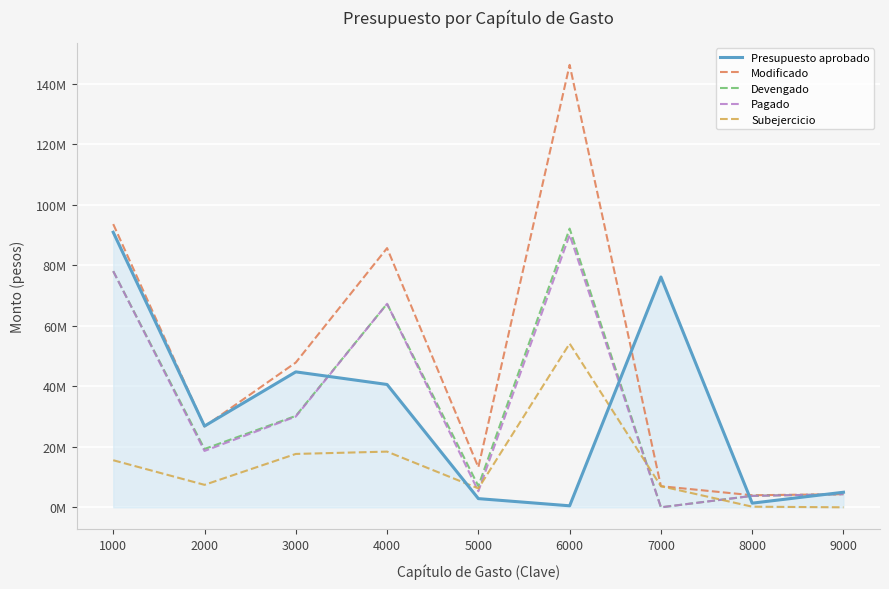

What are all the series names shown in the legend?

Presupuesto aprobado, Modificado, Devengado, Pagado, Subejercicio